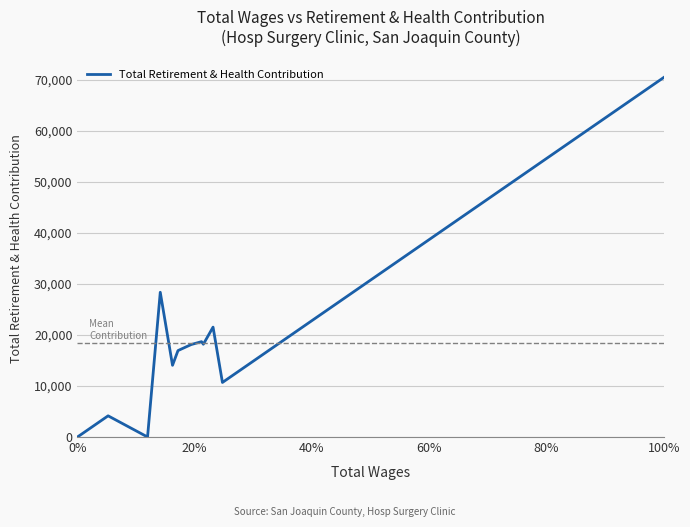

What is the difference between the maximum and minimum values?

70506